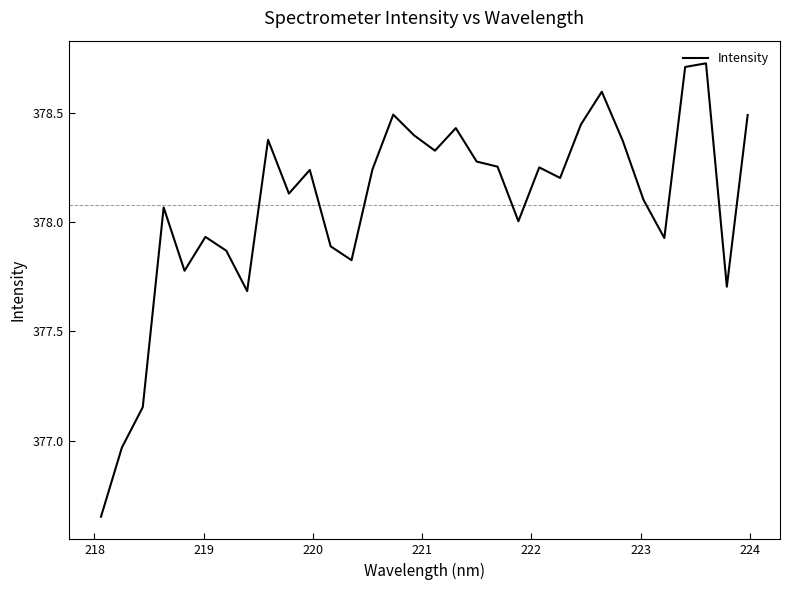

What is the difference between the maximum and minimum values?

2.1